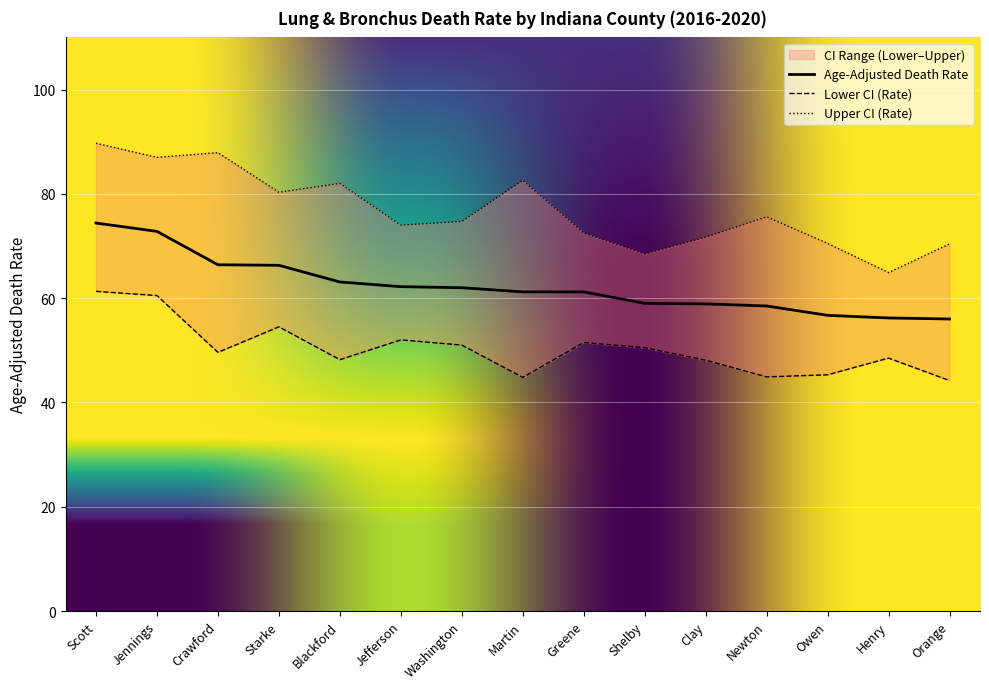

What is the spread (max minus min) of values at Owen?

25.2